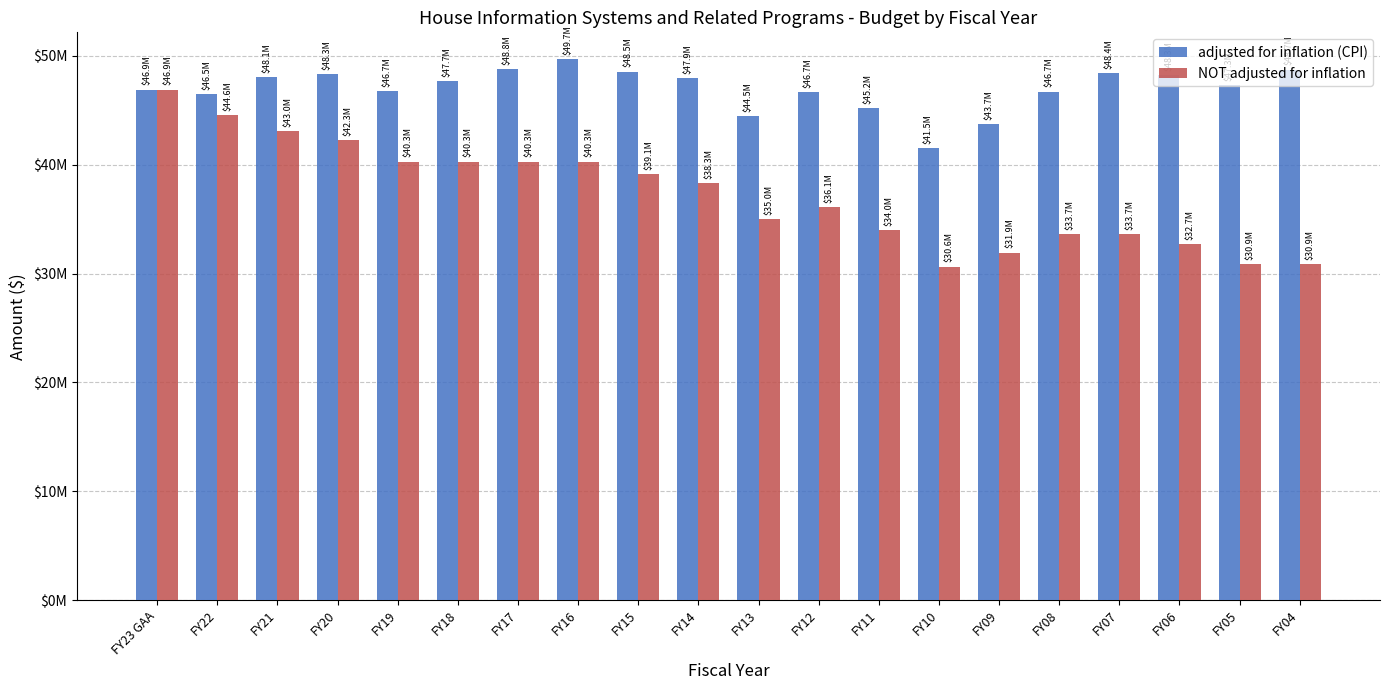

Reading right to left, extract all data points from this chart.

adjusted for inflation (CPI): 48732995	47311501	48255799	48444449	46711577	43692623	41530088	45192183	46650092	44486311	47928434	48539690	49665887	48758773	47689721	46721123	48278054	48057197	46505723	46891436
NOT adjusted for inflation: 30872678	30872678	32678401	33658753	33658753	31924319	30642914	34006466	36134453	35039185	38337716	39104470	40277604	40277604	40277603	40277603	42277603	43047500	44577216	46891436